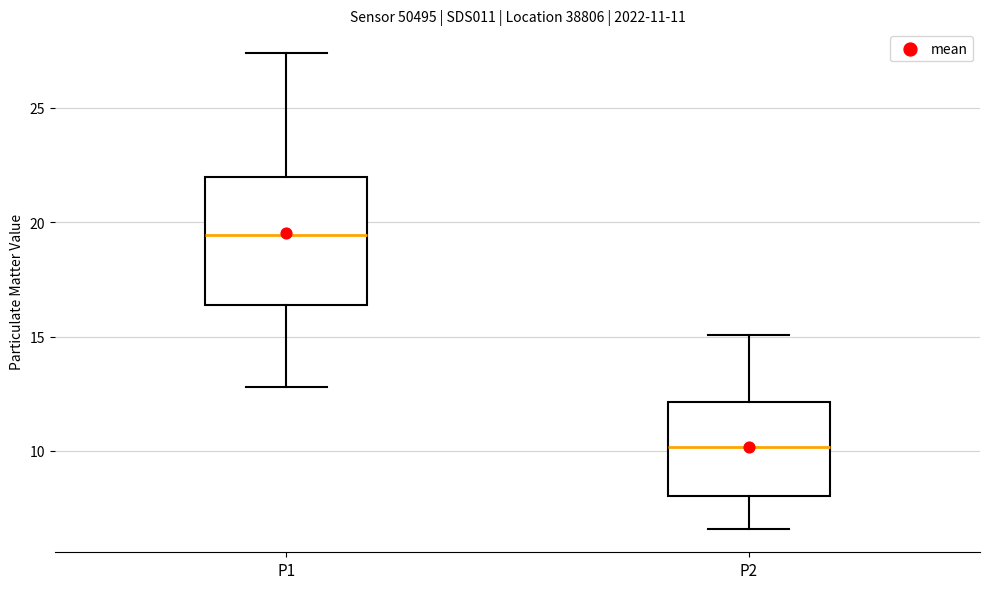

Which box is the tallest, from its lower edge to its upper edge?

P1